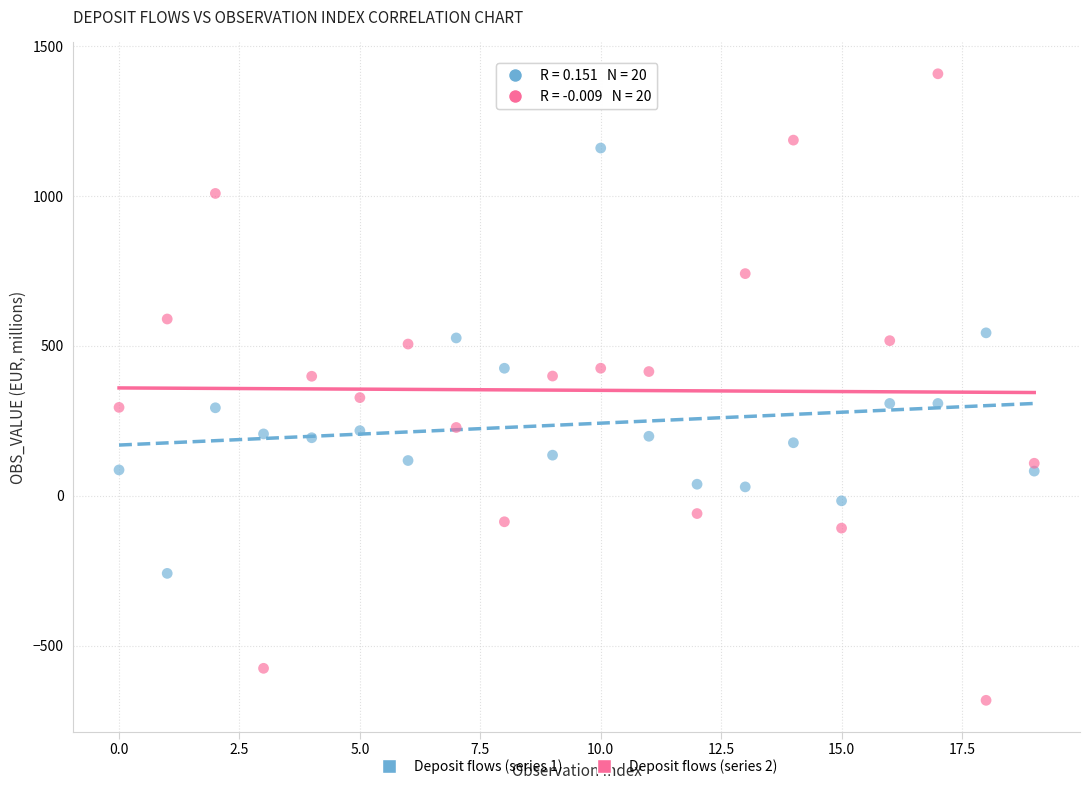

Which series contains the lowest Y value?

Deposit flows (series 2)